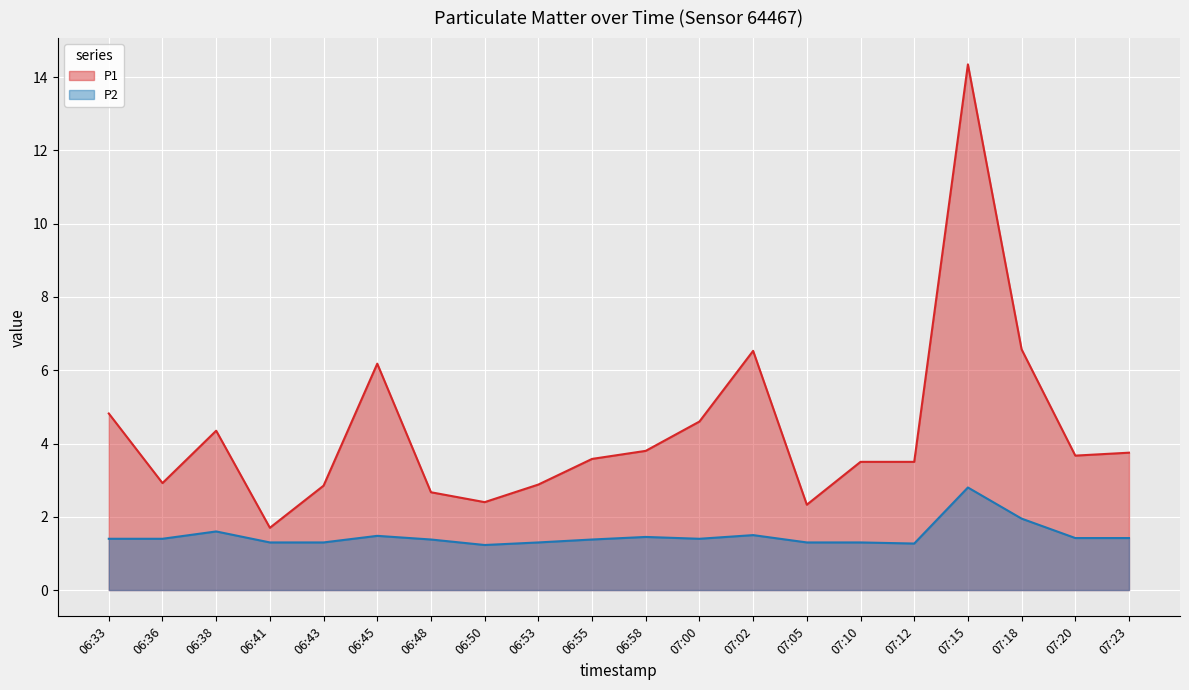

List the series in order of their overall mean, lowest first.

P2, P1